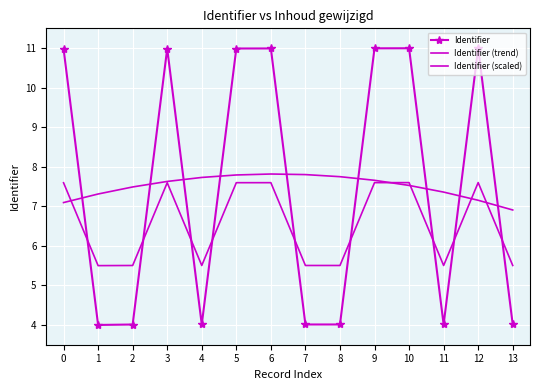

Between 6 and 5, which is larger?

6